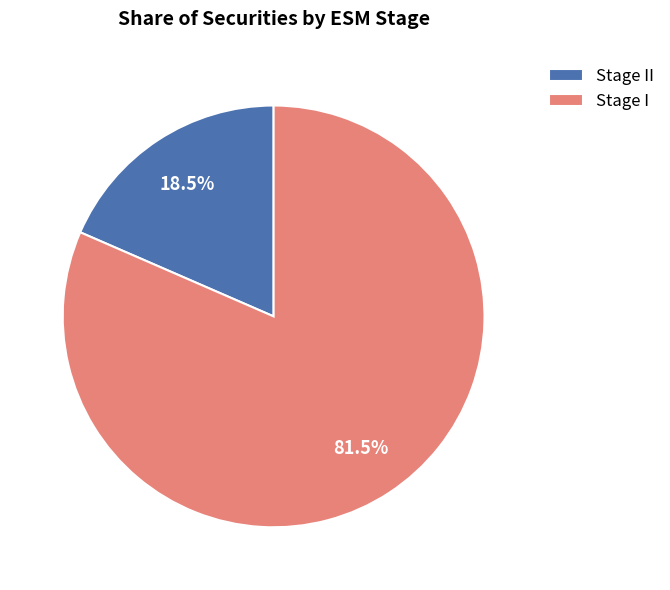

Between Stage II and Stage I, which is larger?

Stage I